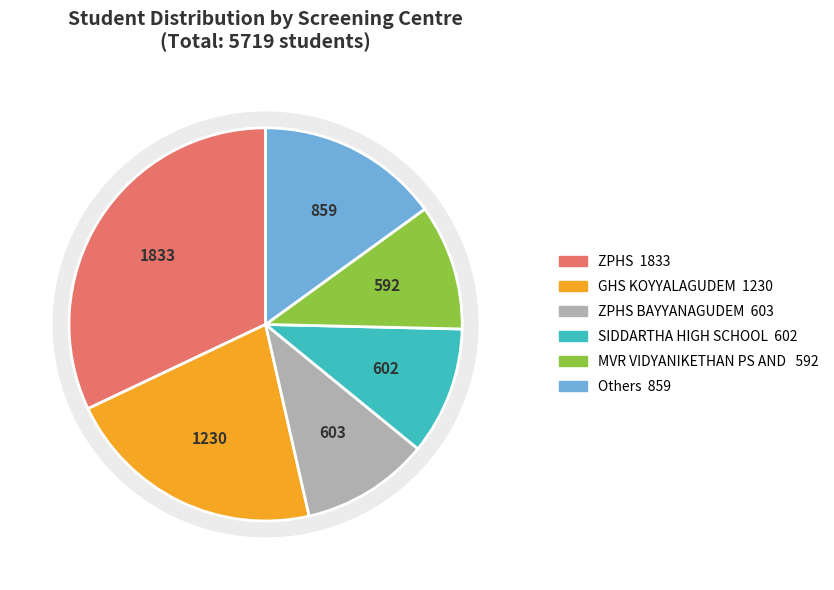

To the nearest percent, what percentage of the pie is ZPHS BAYYANAGUDEM?

11%